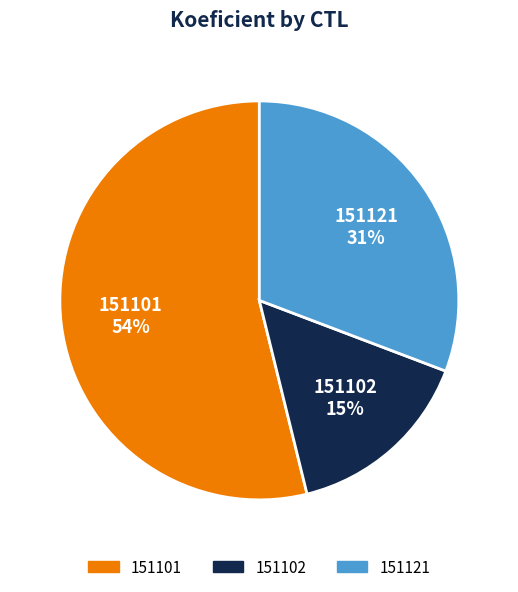

True or false: 151102 accounts for 15% of the total.

True